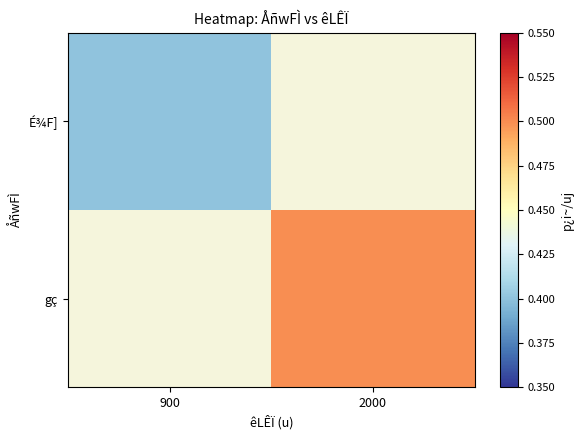

How many data points does each series have?

2